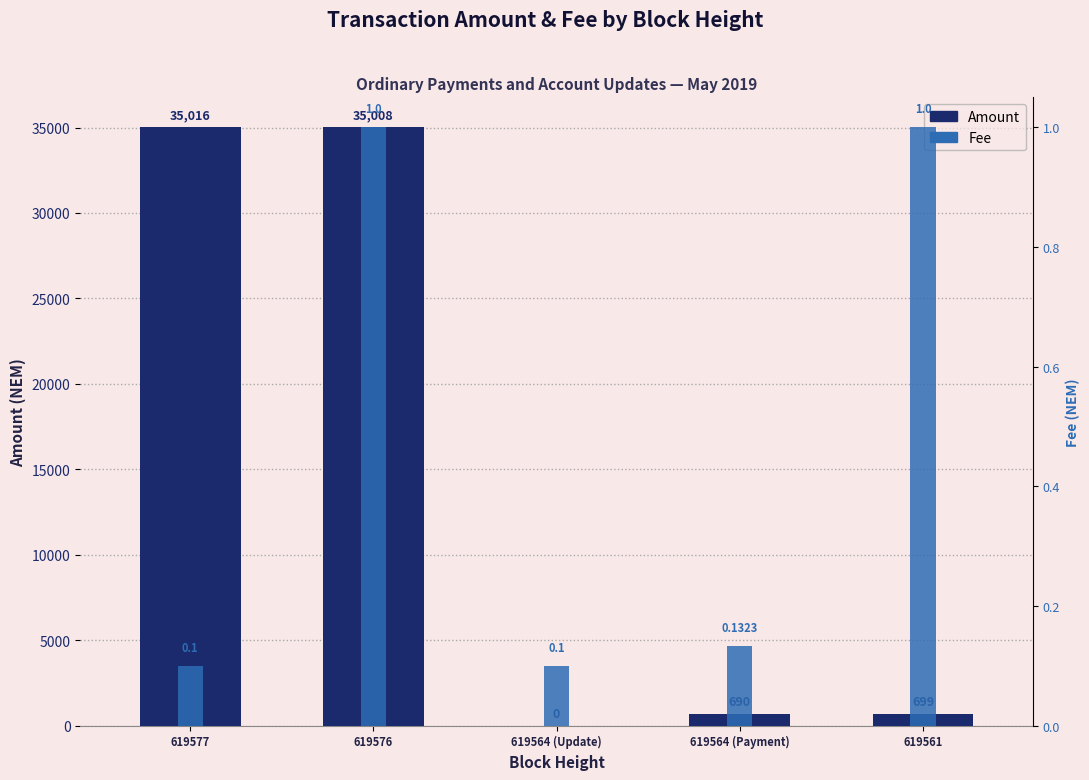

How many bars are there in each group?

2